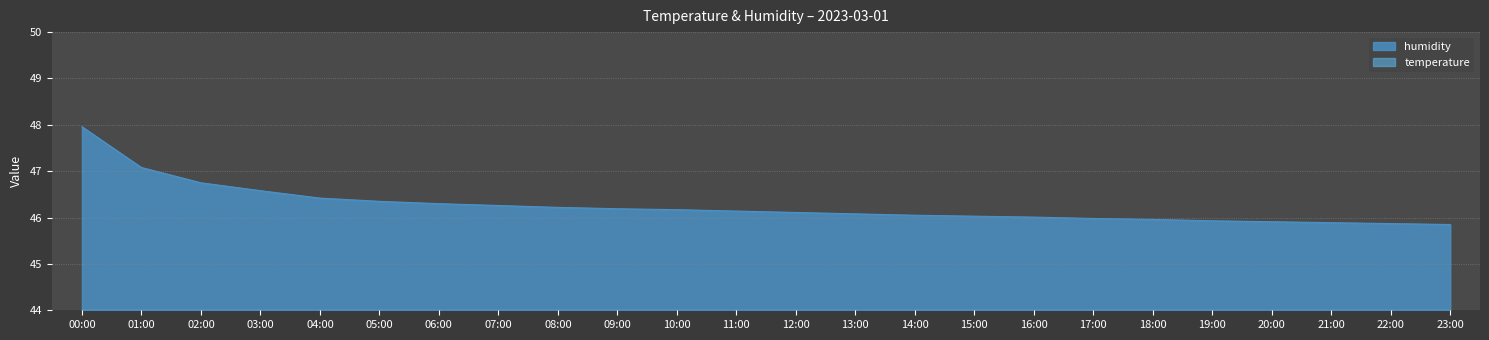

Reading left to right, list all the values displayed in this chart.

temperature: 00:00=14.7	01:00=14.6	02:00=14.5	03:00=14.6	04:00=14.6	05:00=14.7	06:00=14.7	07:00=14.7	08:00=14.8	09:00=14.8	10:00=14.9	11:00=14.9	12:00=14.9	13:00=15.0	14:00=15.0	15:00=15.0	16:00=15.1	17:00=15.1	18:00=15.0	19:00=15.0	20:00=15.0	21:00=14.9	22:00=14.9	23:00=14.8
humidity: 00:00=48.0	01:00=47.1	02:00=46.8	03:00=46.6	04:00=46.4	05:00=46.4	06:00=46.3	07:00=46.3	08:00=46.2	09:00=46.2	10:00=46.2	11:00=46.1	12:00=46.1	13:00=46.1	14:00=46.0	15:00=46.0	16:00=46.0	17:00=46.0	18:00=46.0	19:00=45.9	20:00=45.9	21:00=45.9	22:00=45.9	23:00=45.9